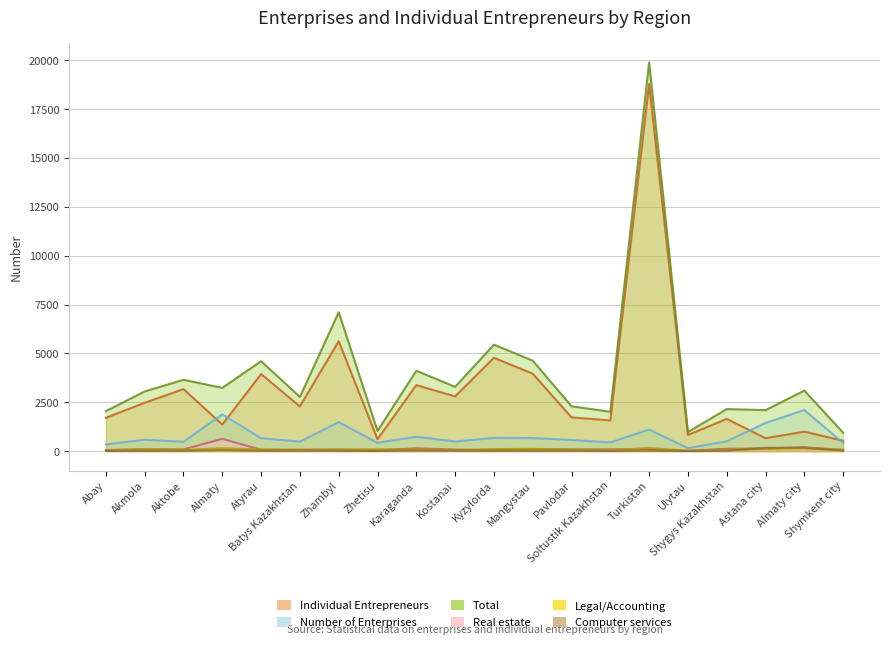

What is the spread (max minus min) of values at Karaganda?

4082